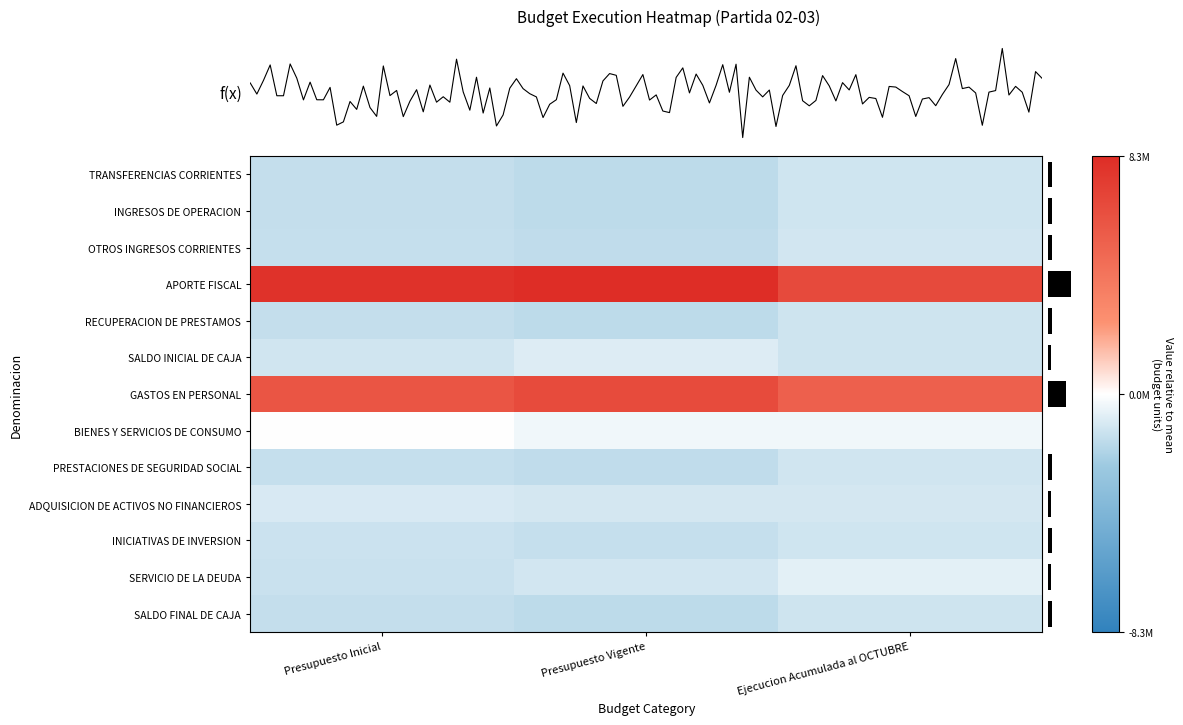

Which series has the largest range (max minus min)?

APORTE FISCAL